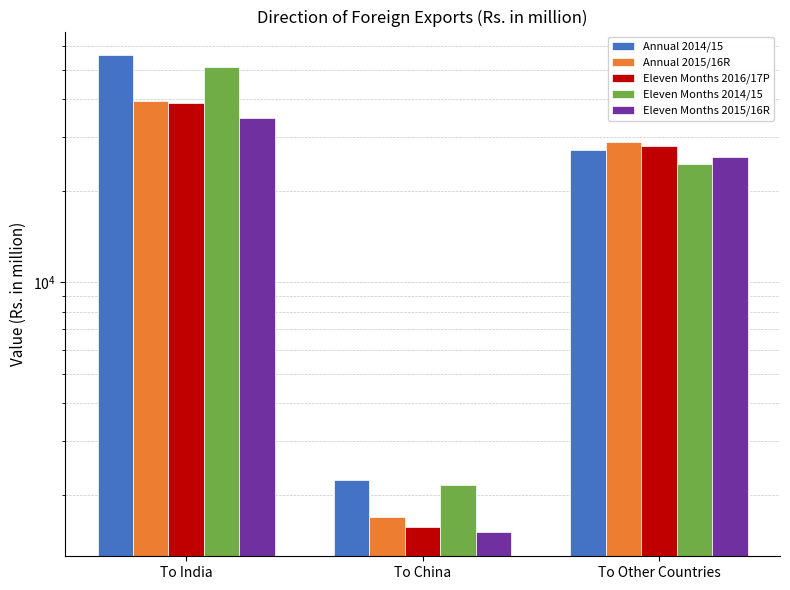

Read the Eleven Months 2015/16R value at To China.

1501.6